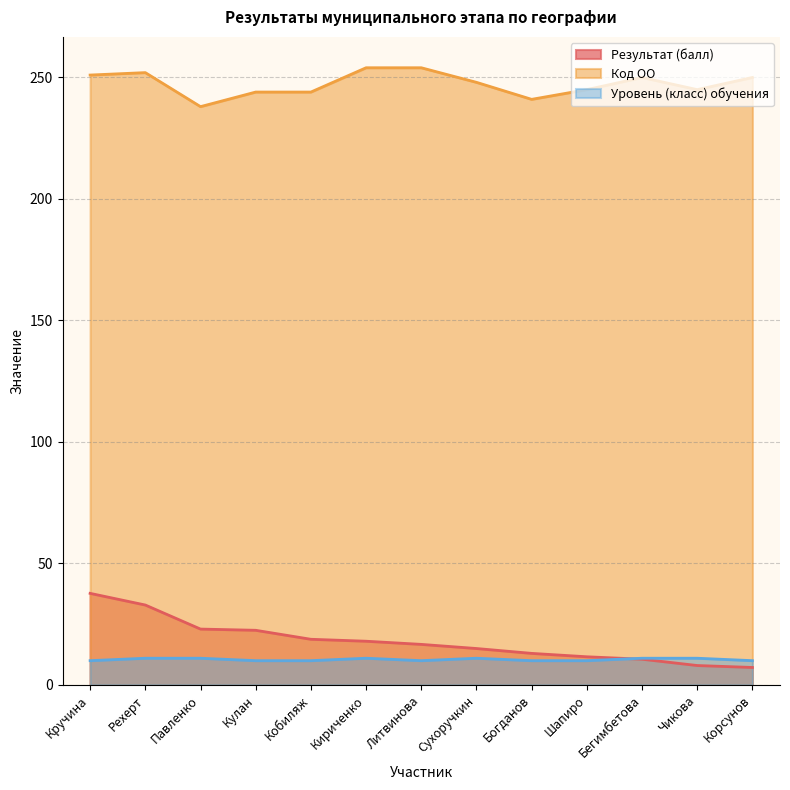

What is the maximum value shown in the chart?

254.0